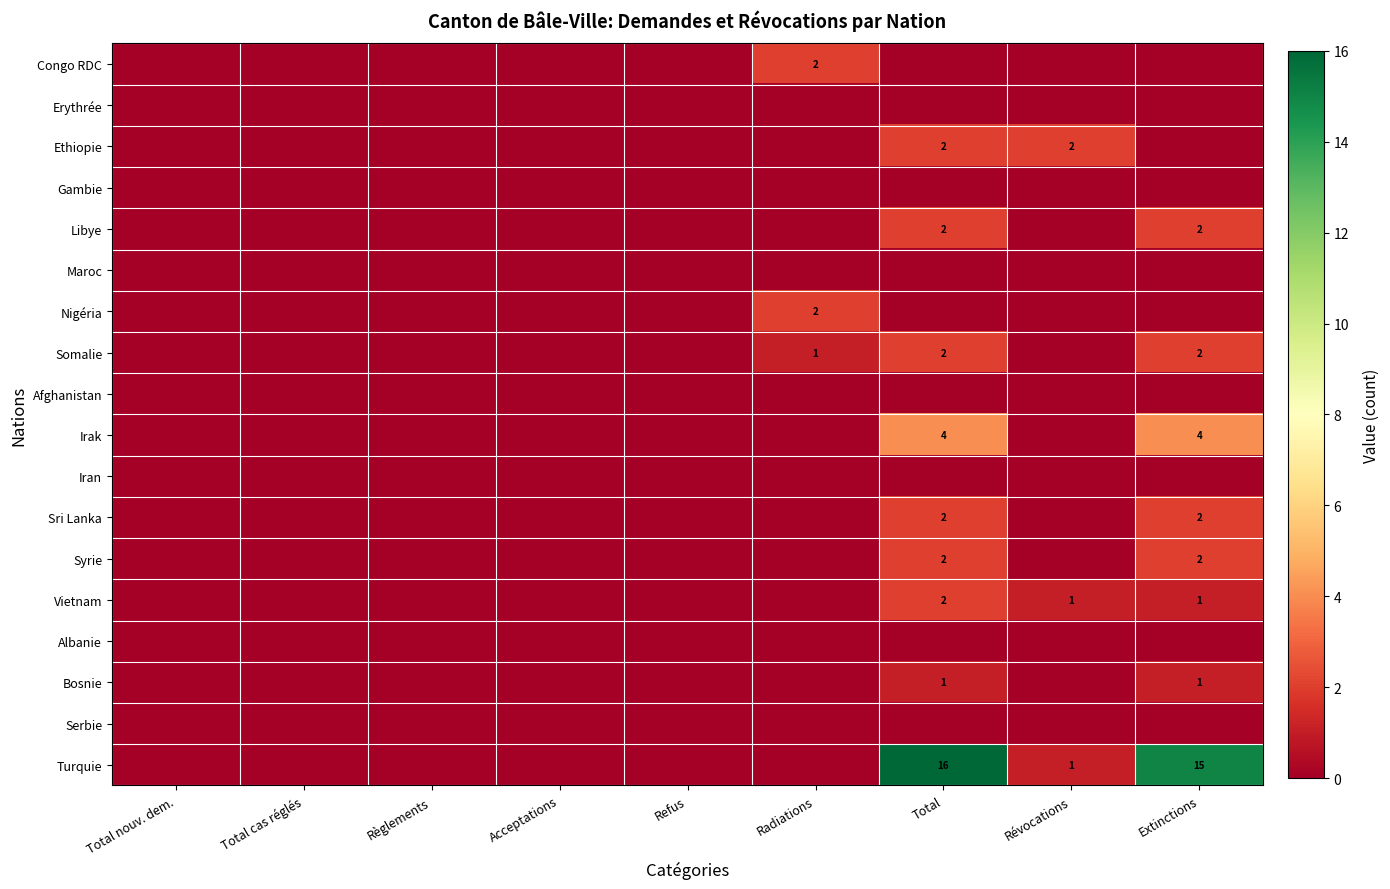

At how many categories does at least one series exceed 6?

2